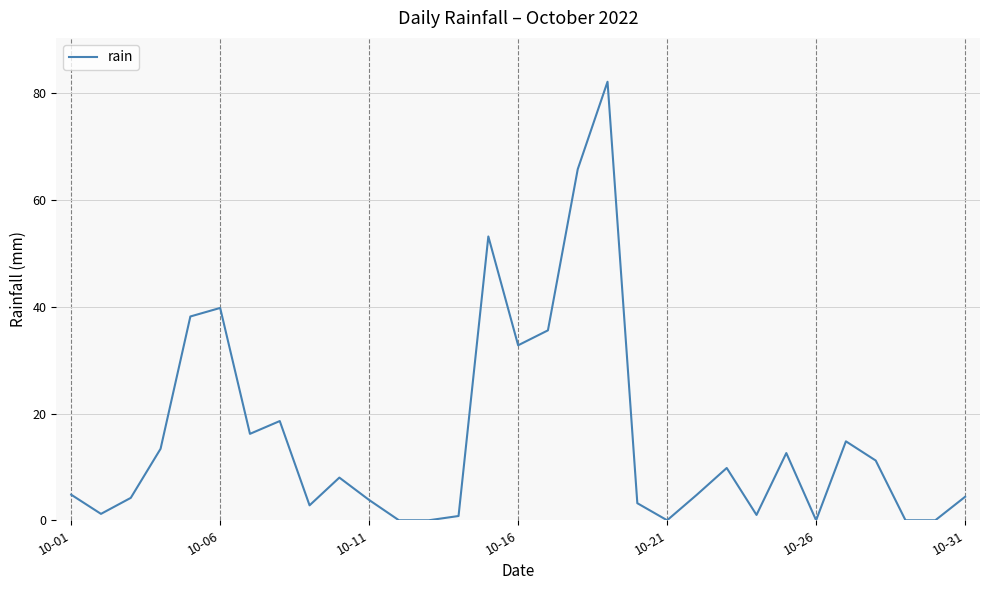

What is the difference between the maximum and minimum values?

82.2